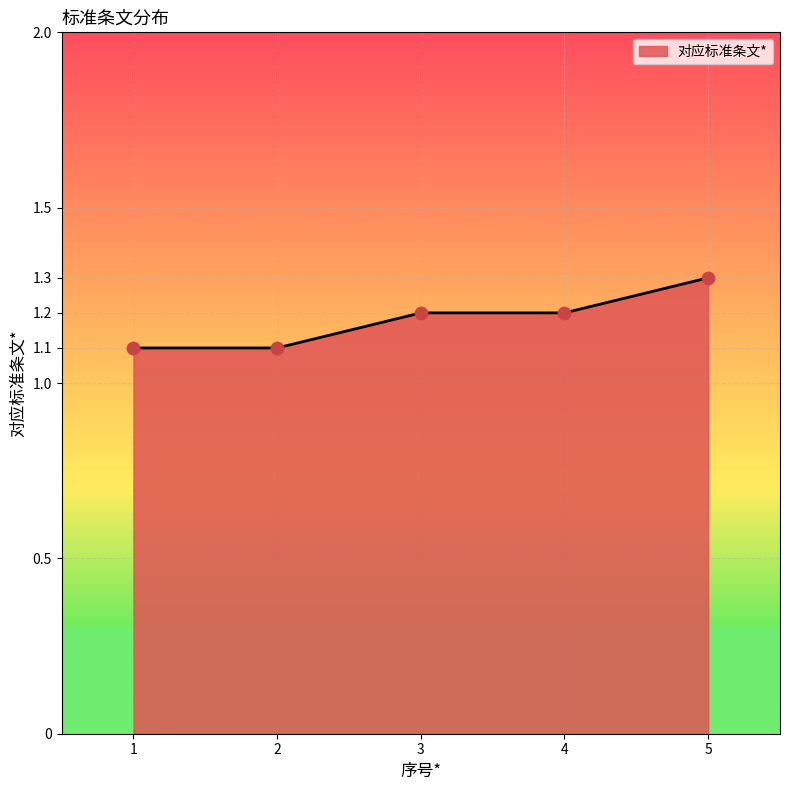

Which has a higher value, 3 or 5?

5